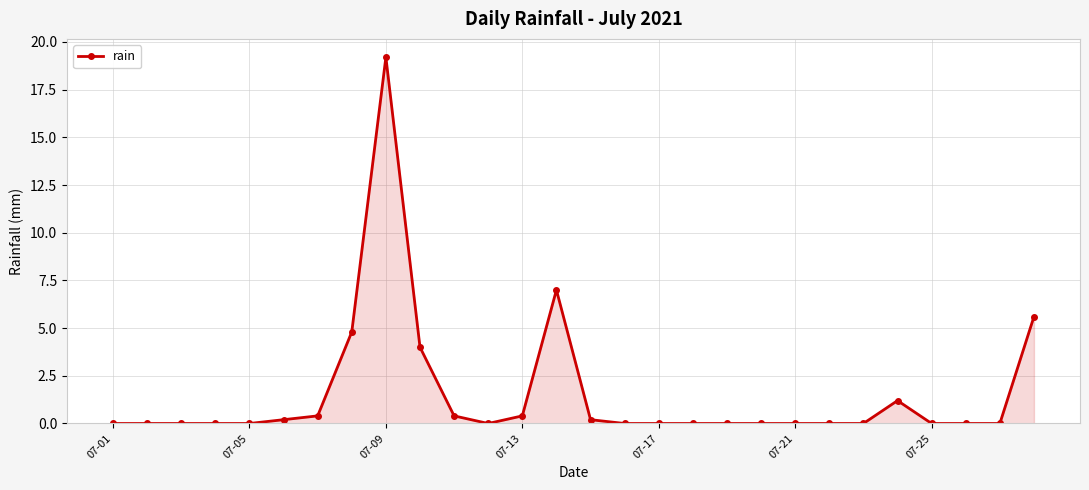

What is the maximum value shown in the chart?

19.2